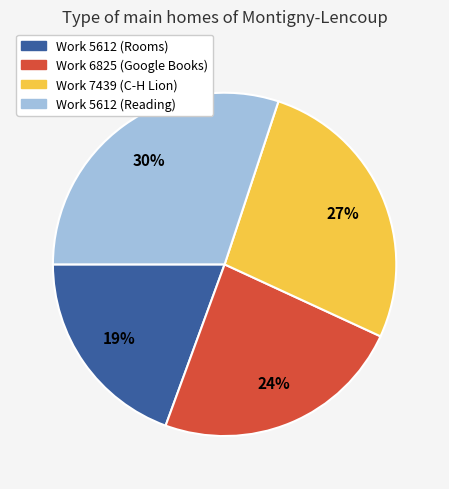

Which has a higher value, Work 7439 (C-H Lion) or Work 5612 (Reading)?

Work 5612 (Reading)